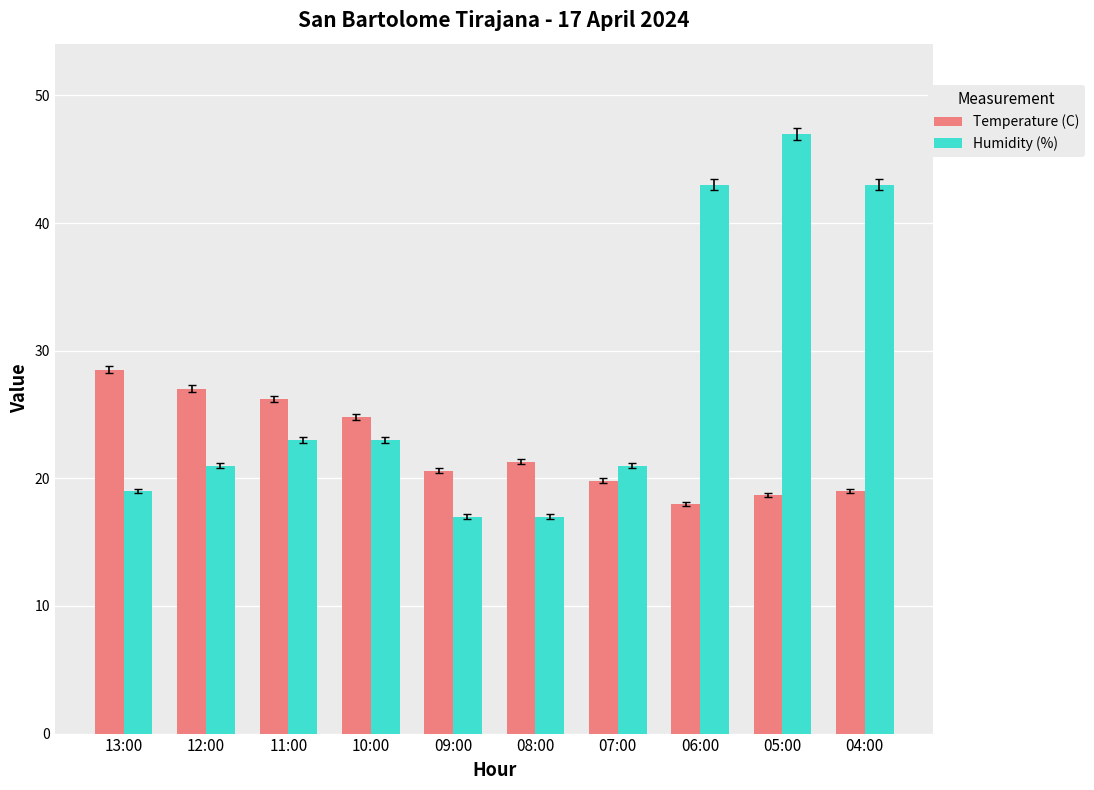

What is the label of the 5th bar from the right?

08:00